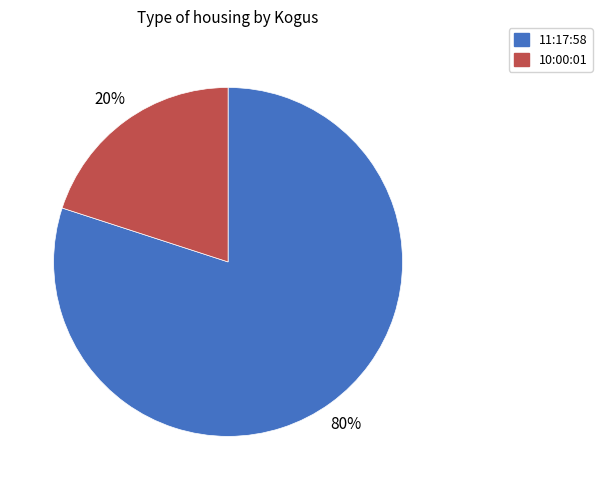

What is the majority slice?

11:17:58